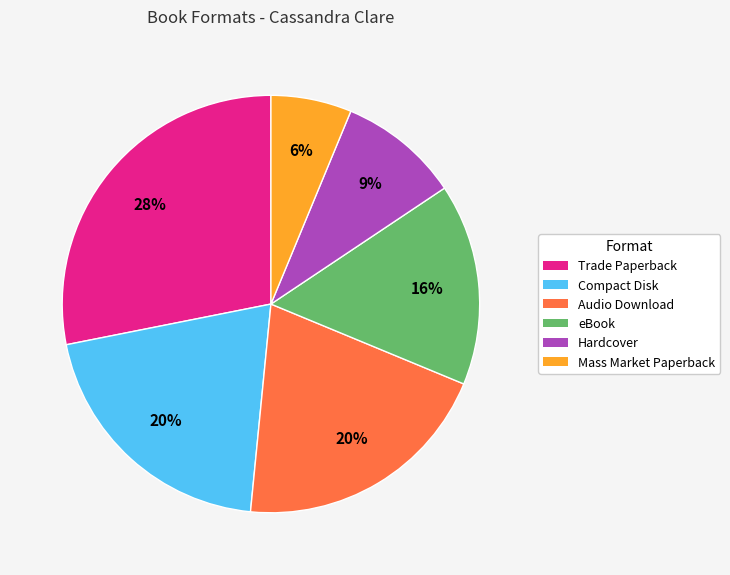

To the nearest percent, what portion does Hardcover represent?

9%